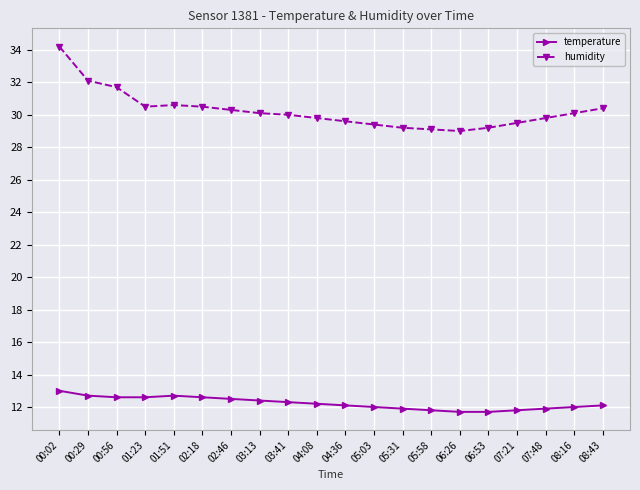

Reading right to left, transcribe all the data shown in this chart.

temperature: 08:43=12.1	08:16=12.0	07:48=11.9	07:21=11.8	06:53=11.7	06:26=11.7	05:58=11.8	05:31=11.9	05:03=12.0	04:36=12.1	04:08=12.2	03:41=12.3	03:13=12.4	02:46=12.5	02:18=12.6	01:51=12.7	01:23=12.6	00:56=12.6	00:29=12.7	00:02=13.0
humidity: 08:43=30.4	08:16=30.1	07:48=29.8	07:21=29.5	06:53=29.2	06:26=29.0	05:58=29.1	05:31=29.2	05:03=29.4	04:36=29.6	04:08=29.8	03:41=30.0	03:13=30.1	02:46=30.3	02:18=30.5	01:51=30.6	01:23=30.5	00:56=31.7	00:29=32.1	00:02=34.2